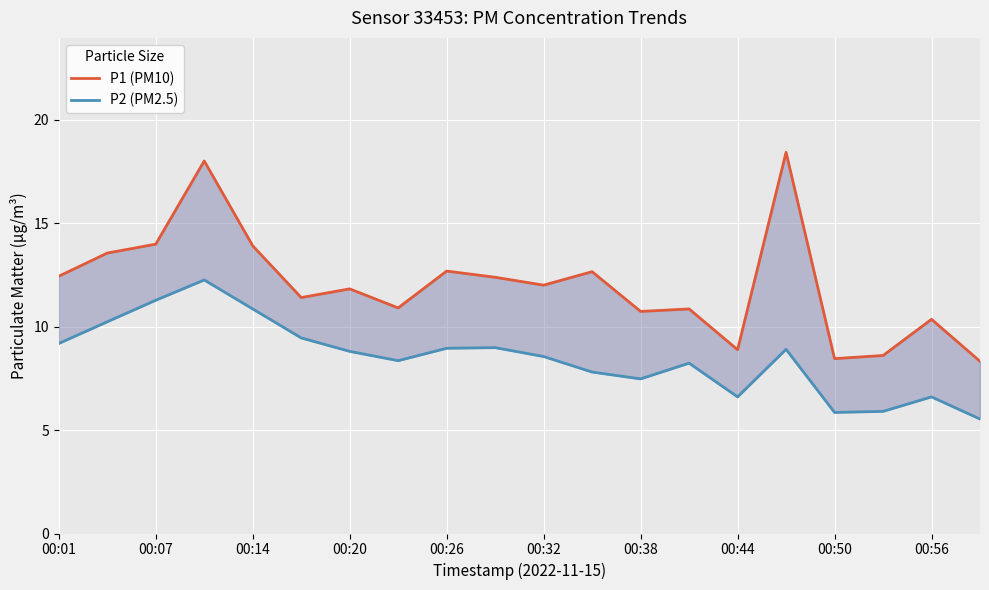

What is the average value of the P2 (PM2.5) series?

8.5